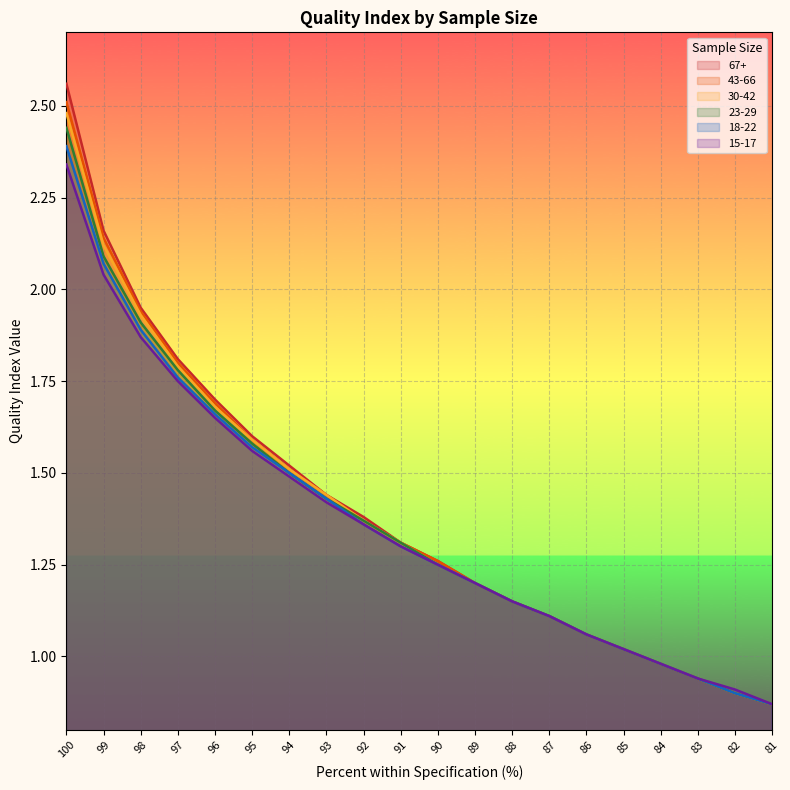

Which series has the largest total across all categories?

67+